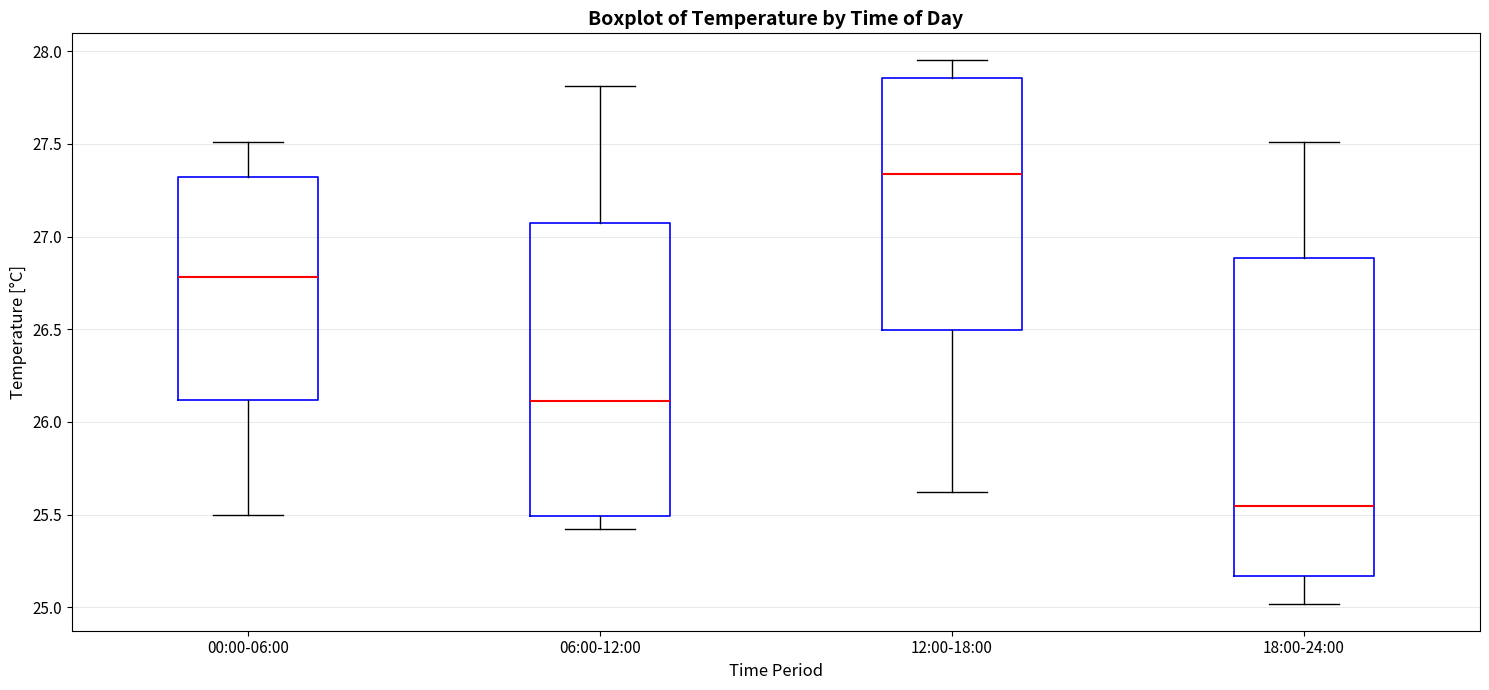

Which box has the lowest median line?

18:00-24:00